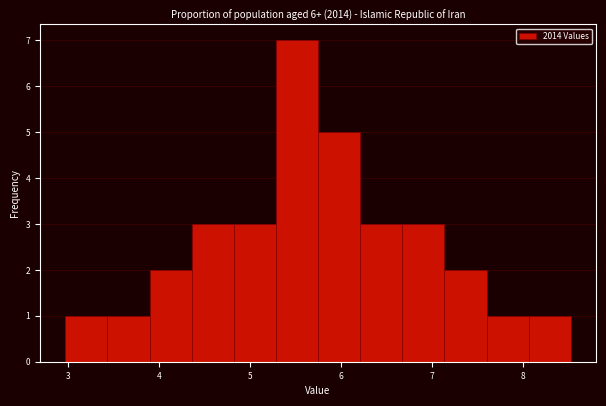

Reading left to right, transcribe this chart: for each bar, give the range it covers on the x-axis and its height. Neither the bar edges nor the heights are printed on the chart, so give them approximately, as read against the axes.

3.0 to 3.4: 1
3.4 to 3.9: 1
3.9 to 4.4: 2
4.4 to 4.8: 3
4.8 to 5.3: 3
5.3 to 5.7: 7
5.7 to 6.2: 5
6.2 to 6.7: 3
6.7 to 7.1: 3
7.1 to 7.6: 2
7.6 to 8.1: 1
8.1 to 8.5: 1